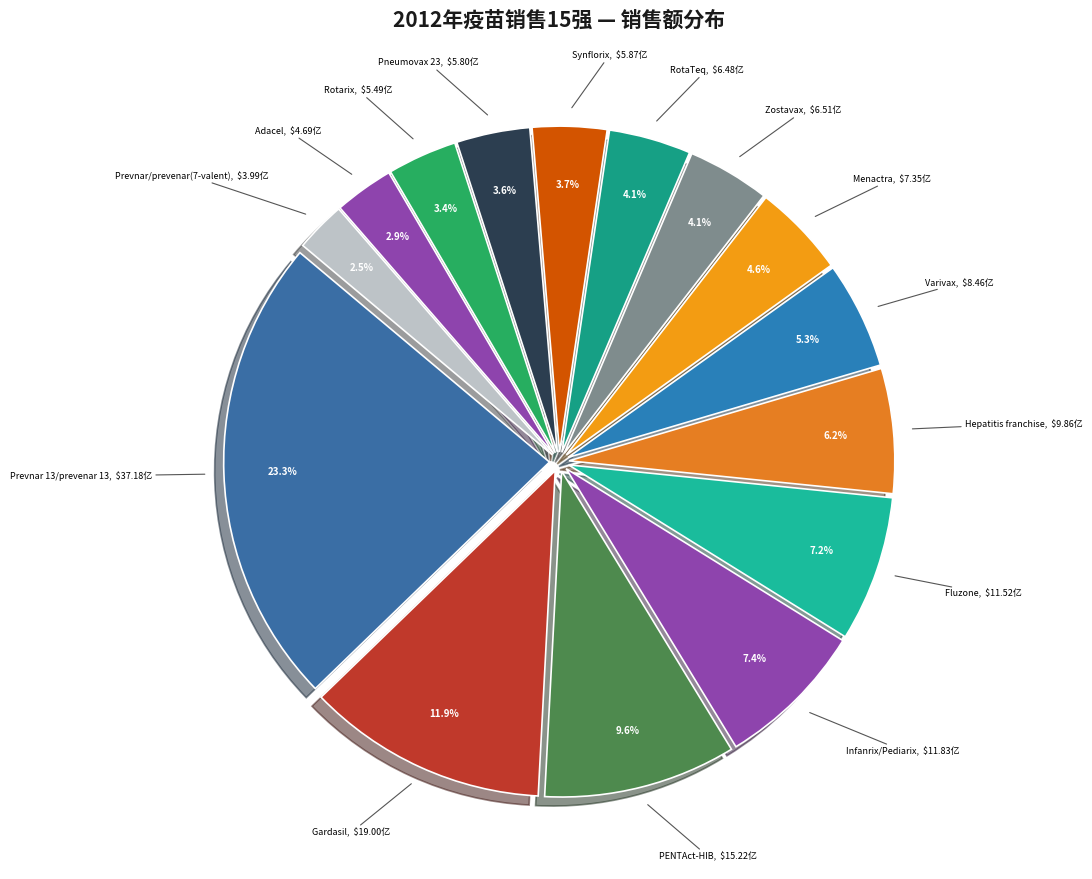

How many slices are in this pie chart?

15